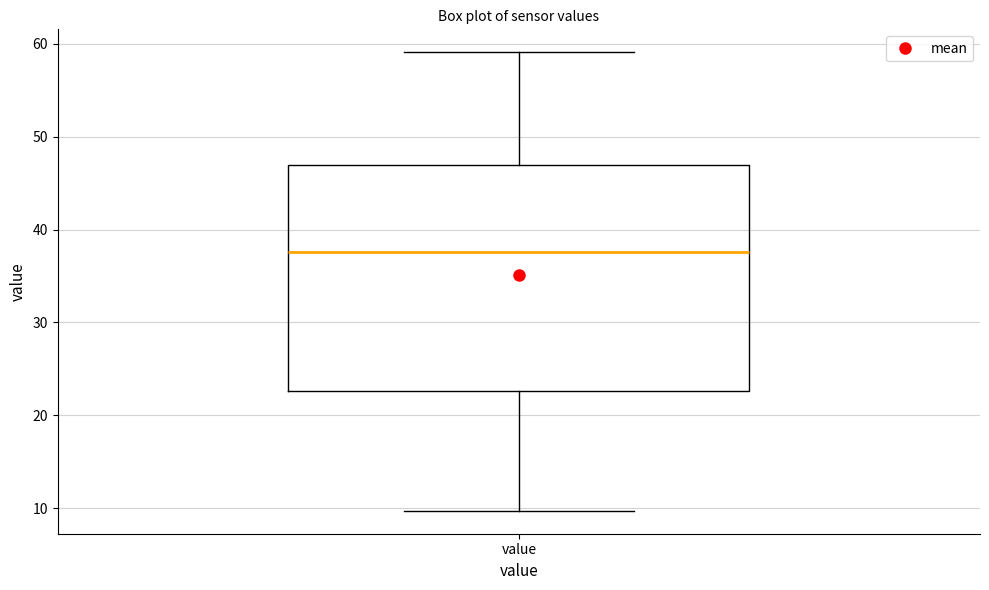

Transcribe this box plot: give where the median line is, the range the box spans, and where the two whiskers end, as read against the y-axis. The values are not printed on the chart, so give them approximately, as read against the axis.

median 38, box 23 to 47, whiskers 10 to 59